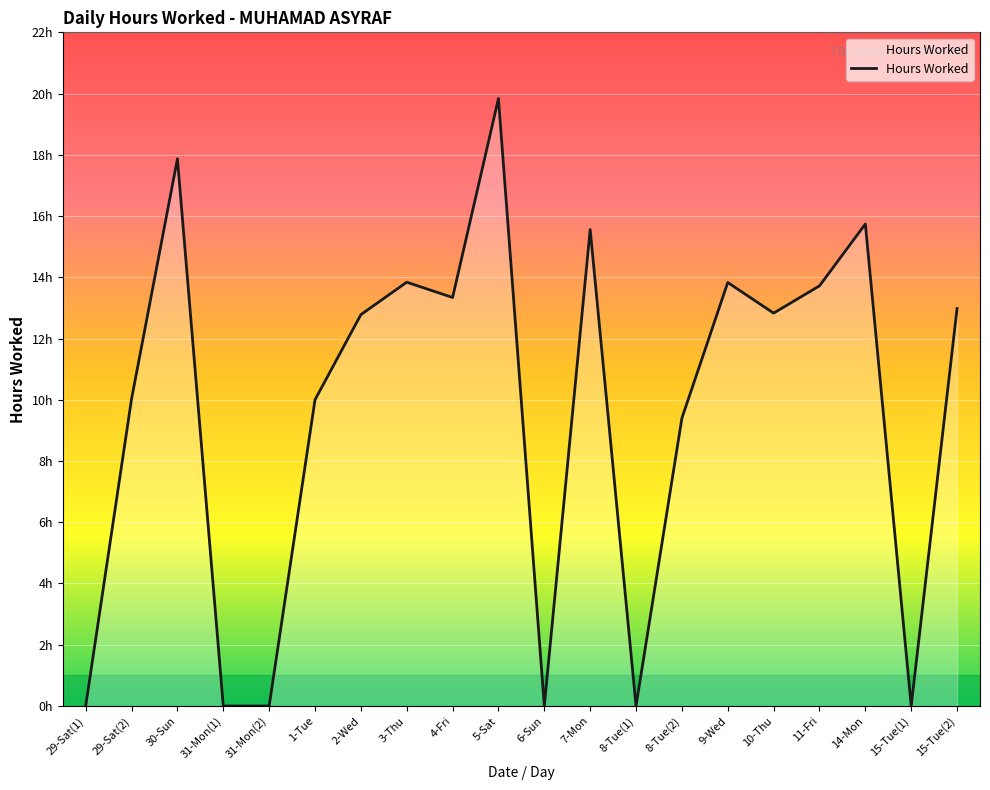

Does the chart have visible grid lines?

Yes